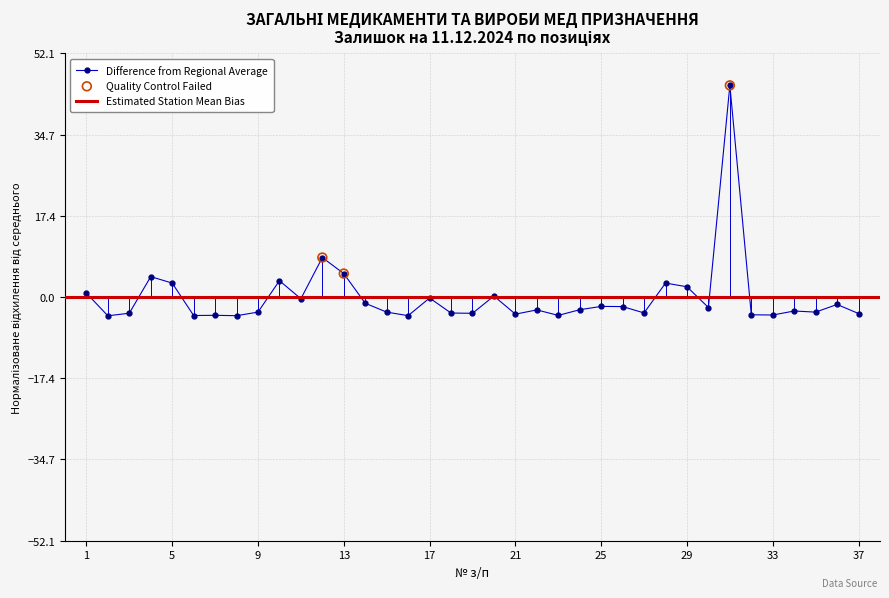

What is the change in value from 1 to 9?

-4.1